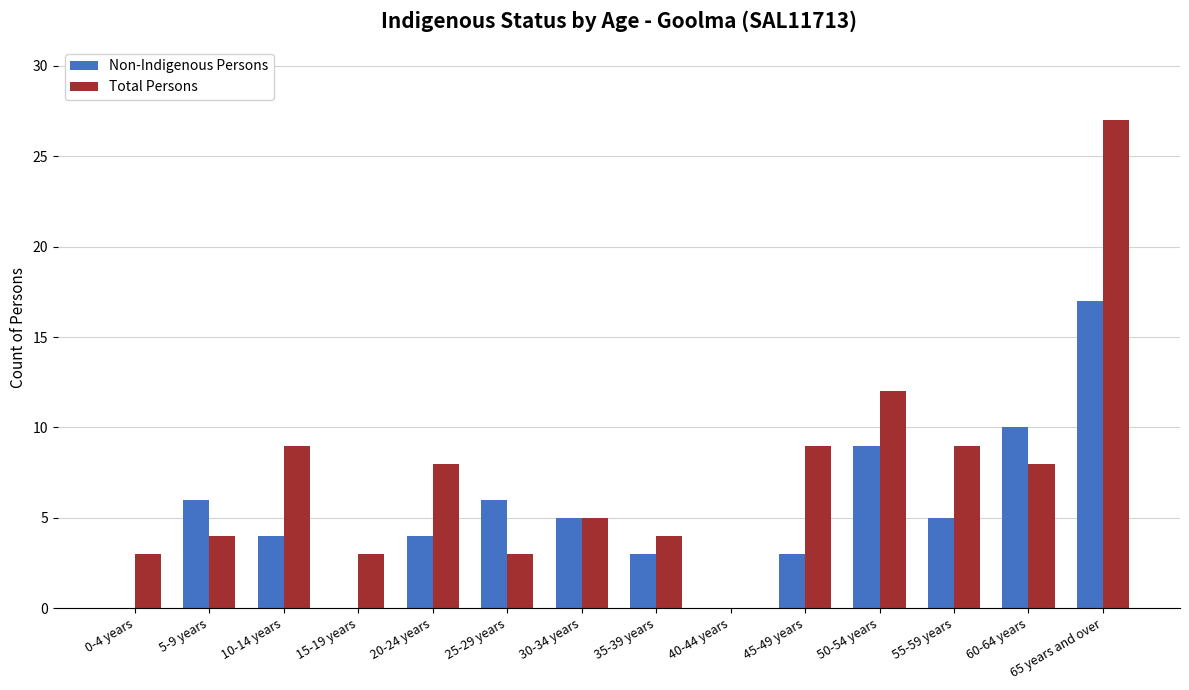

How many series are shown in this chart?

2